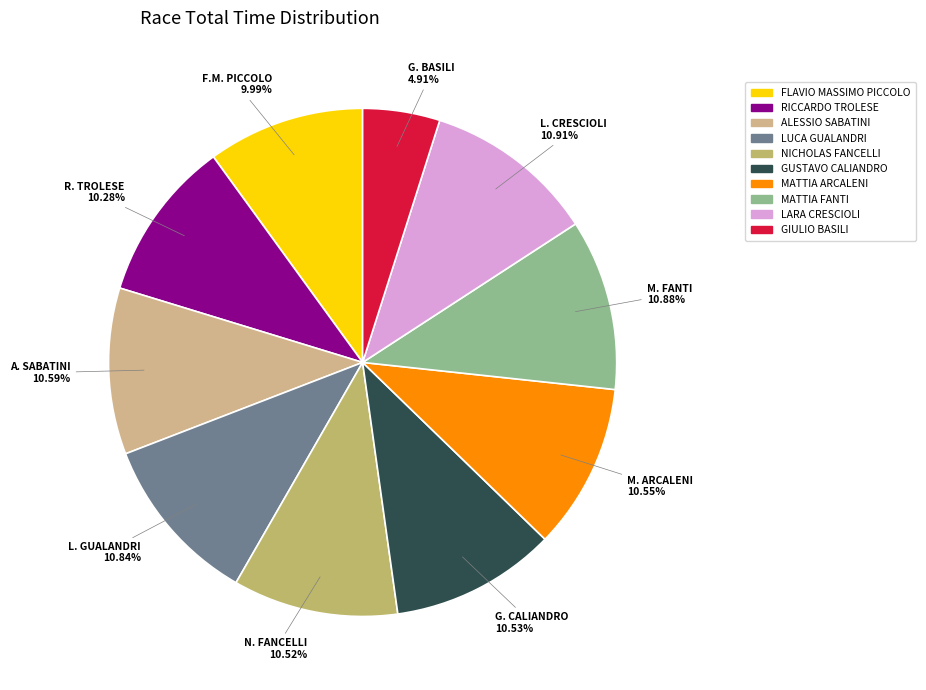

Which category has the biggest portion of the pie?

LARA CRESCIOLI